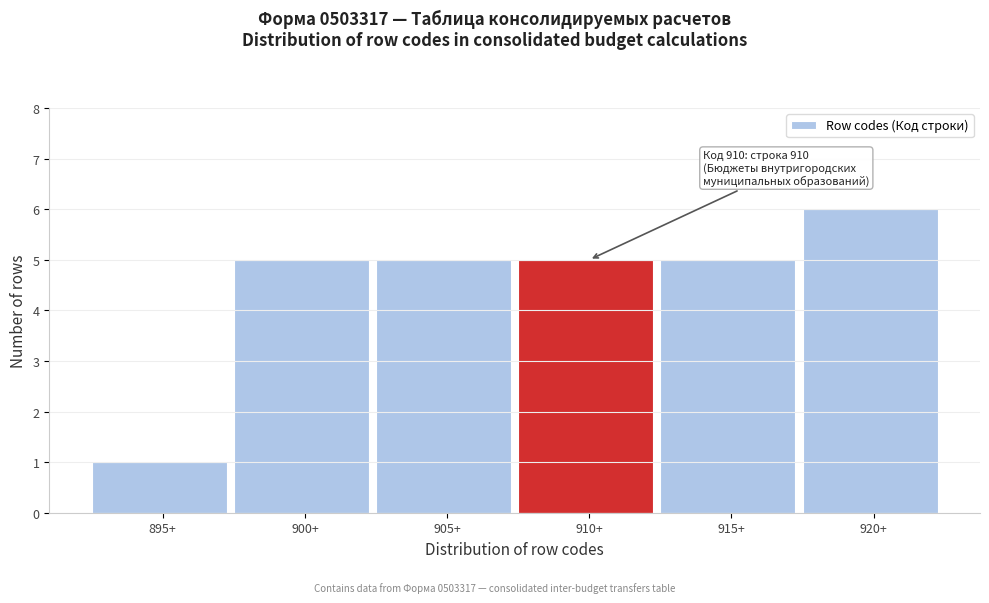

Reading right to left, transcribe all the data shown in this chart.

920+=6	915+=5	910+=5	905+=5	900+=5	895+=1